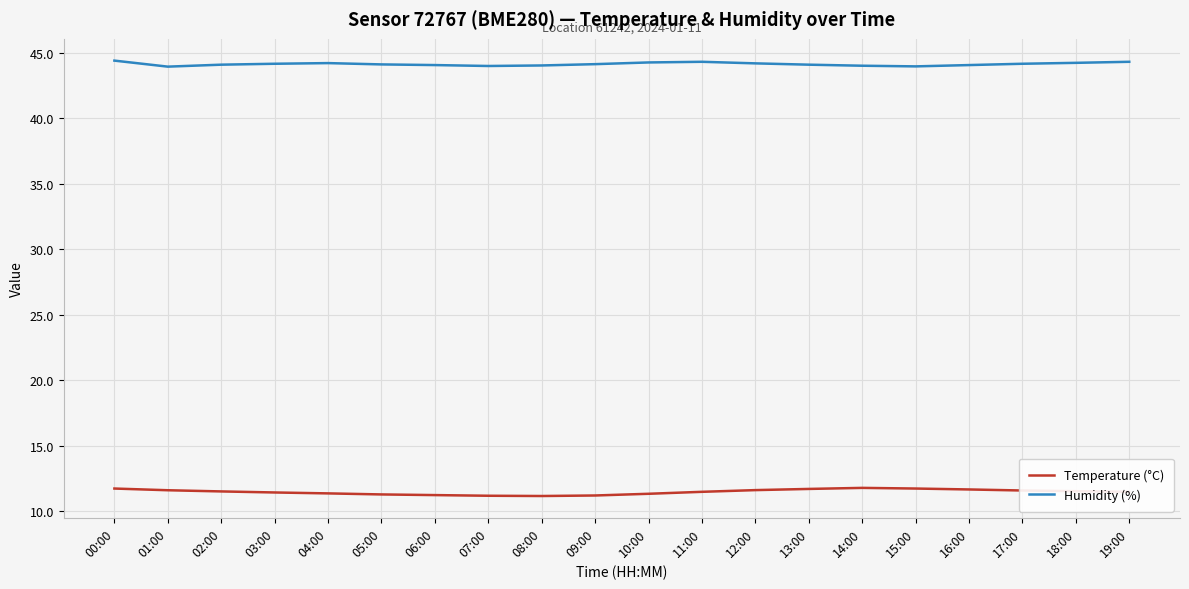

In Humidity (%), how many points are lower than both neighbors (excluding endpoints)?

3